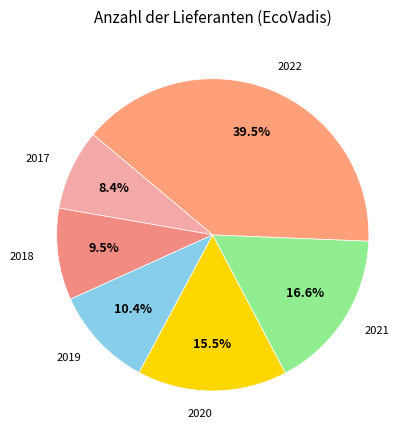

To the nearest percent, what is the difference between the largest and smallest slice percentages?

31%